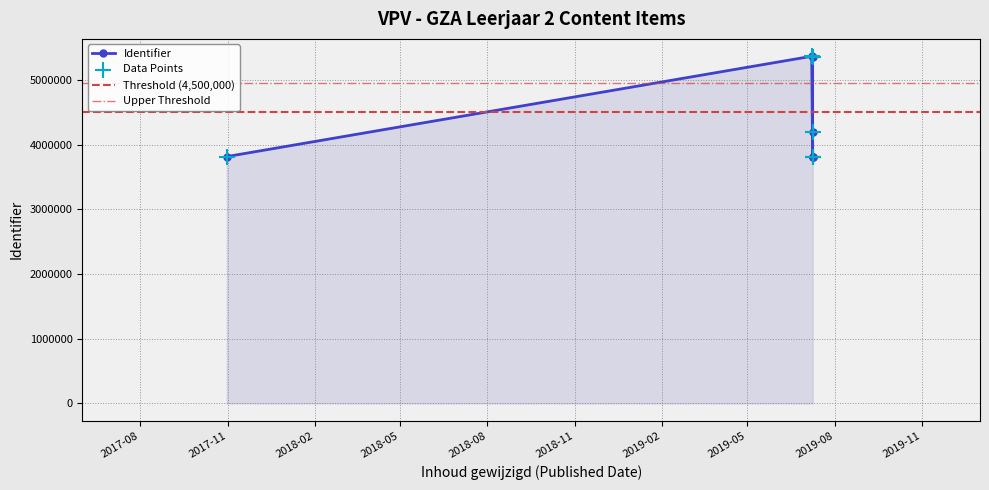

What is the change in value from 2017-10-31 to 2019-07-09?

+378749